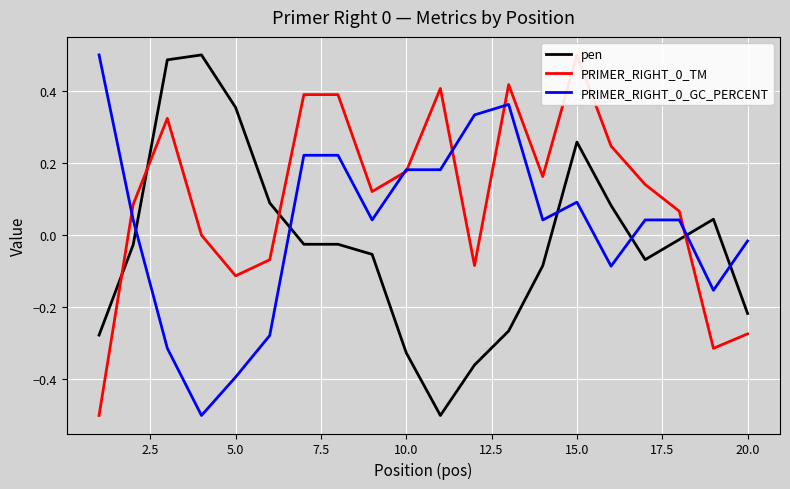

True or false: pen and PRIMER_RIGHT_0_TM cross at least once.

True